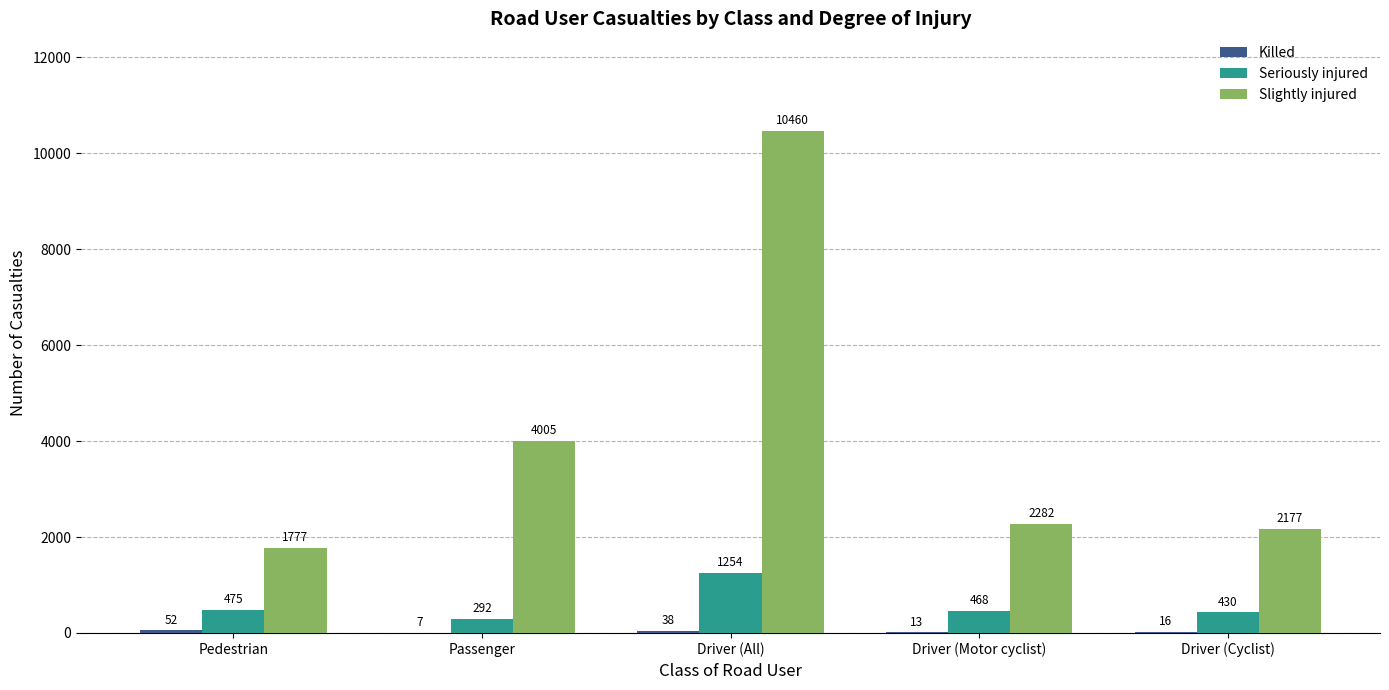

How many distinct data groups are displayed?

3